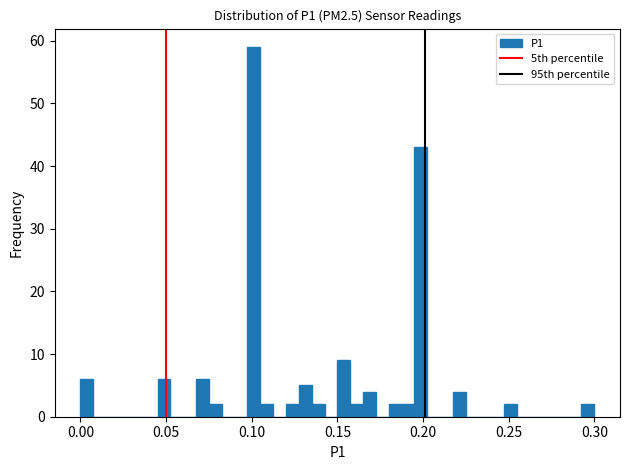

Read against the x-axis, roughly where is the centre of the tallest bar?

0.100